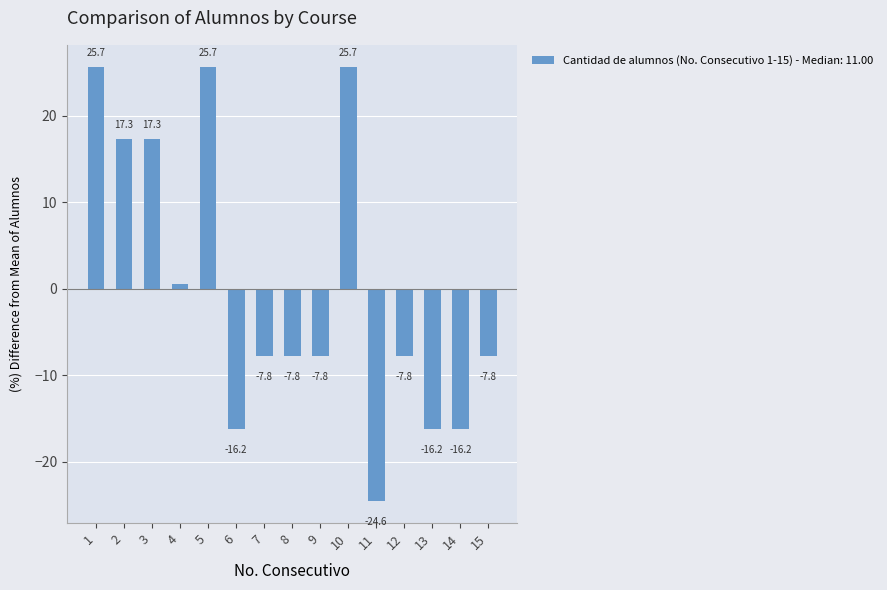

Are the bars horizontal?

No